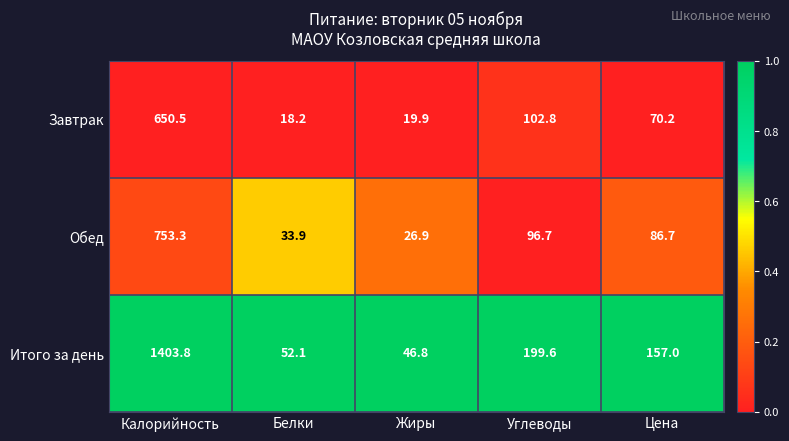

Which label corresponds to the smallest value in the chart?

Белки